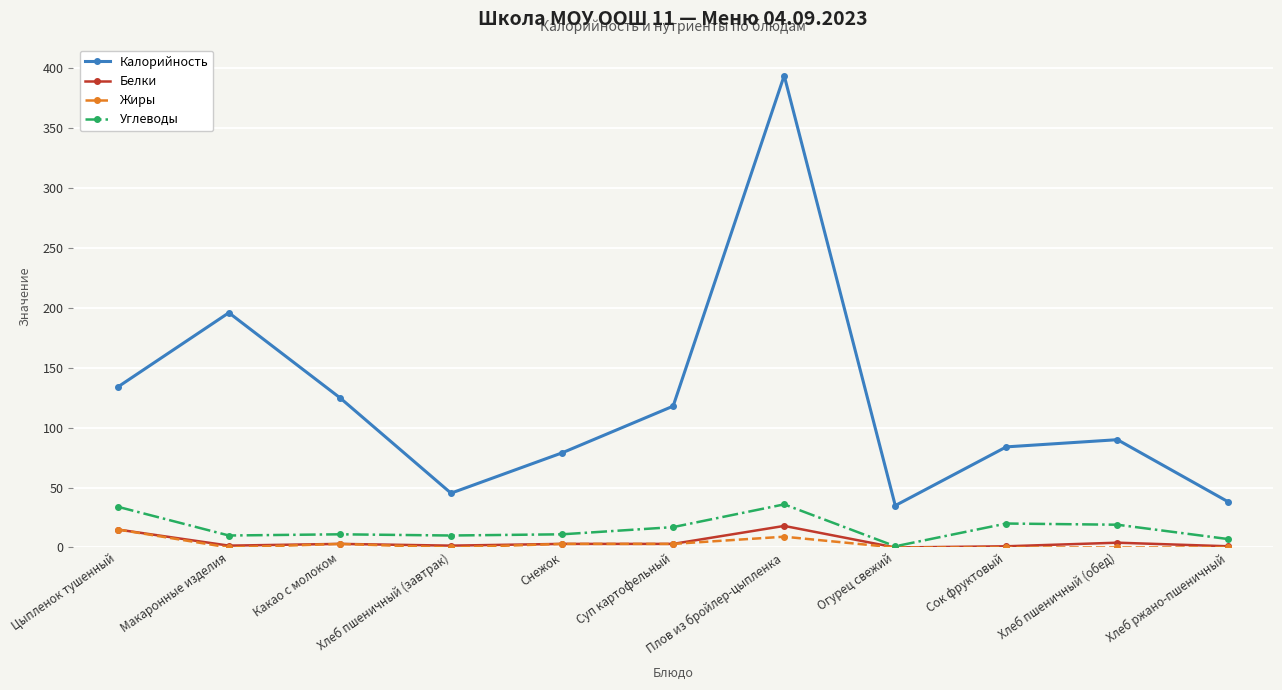

Is this an area chart (filled region under the line)?

No